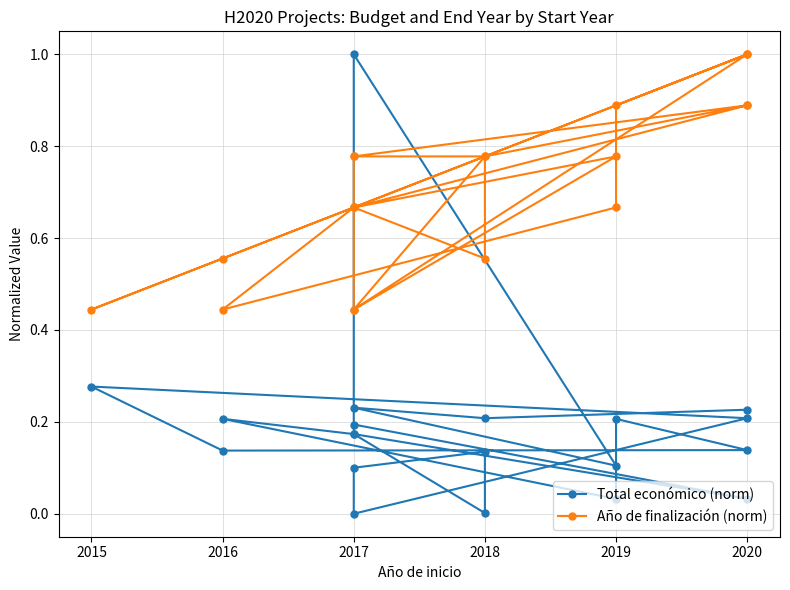

In Año de finalización (norm), how many points are higher than both neighbors (excluding endpoints)?

4